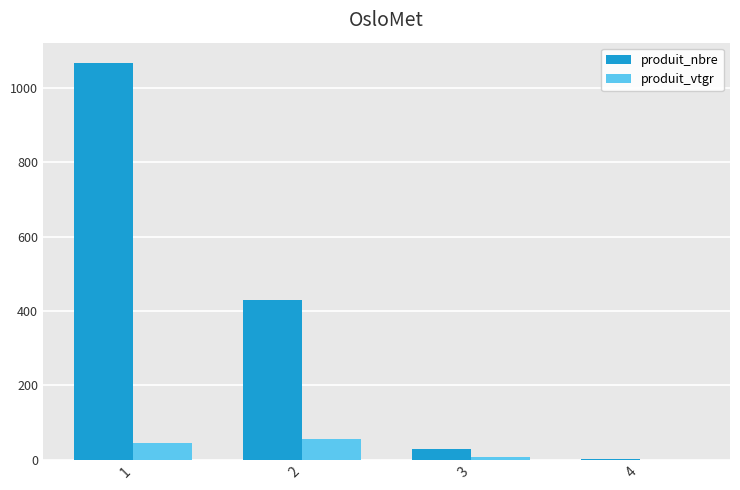

At which category does the chart reach its peak across all series?

1